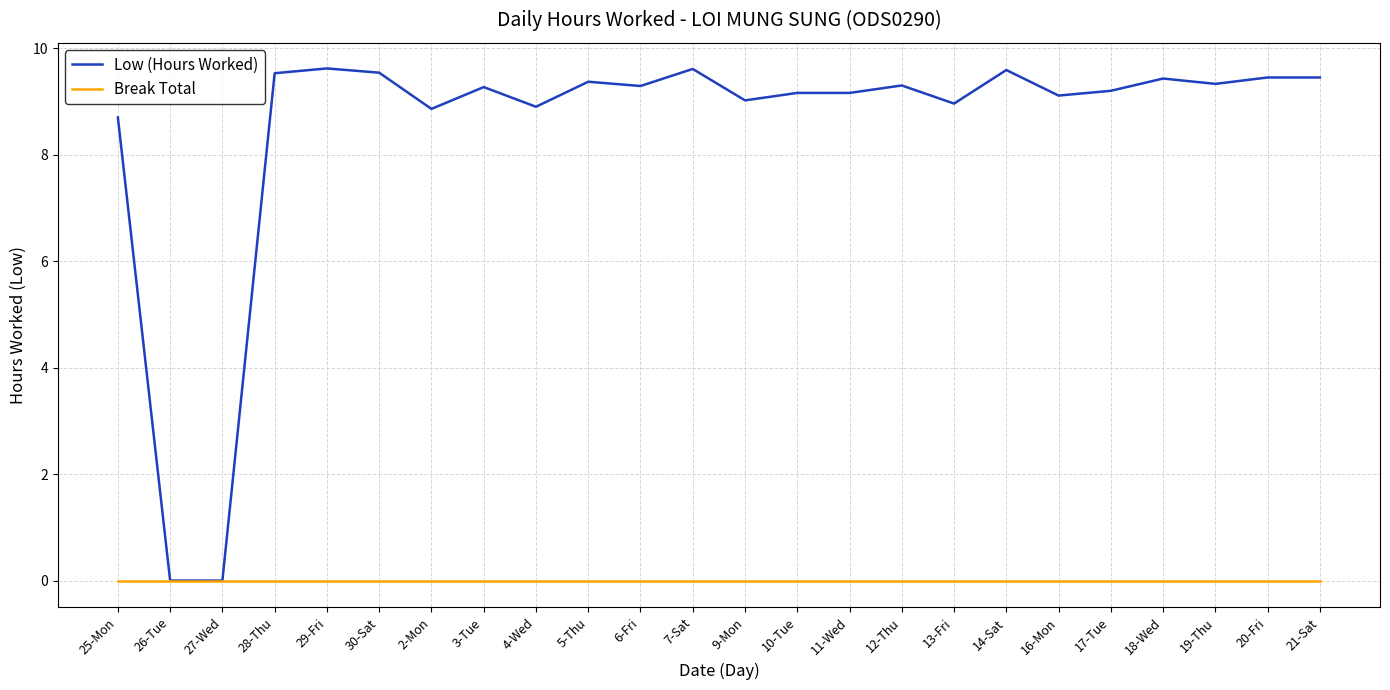

List the series in order of their overall mean, lowest first.

Break Total, Low (Hours Worked)